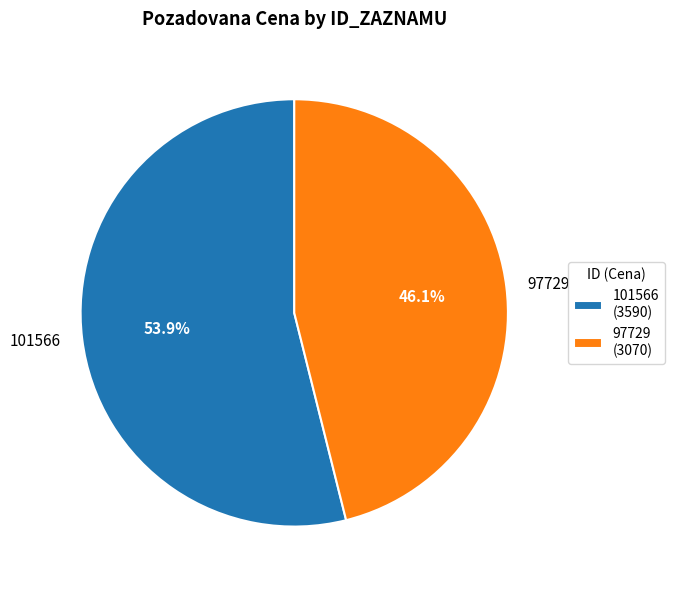

To the nearest percent, what percentage of the pie is 97729?

46%